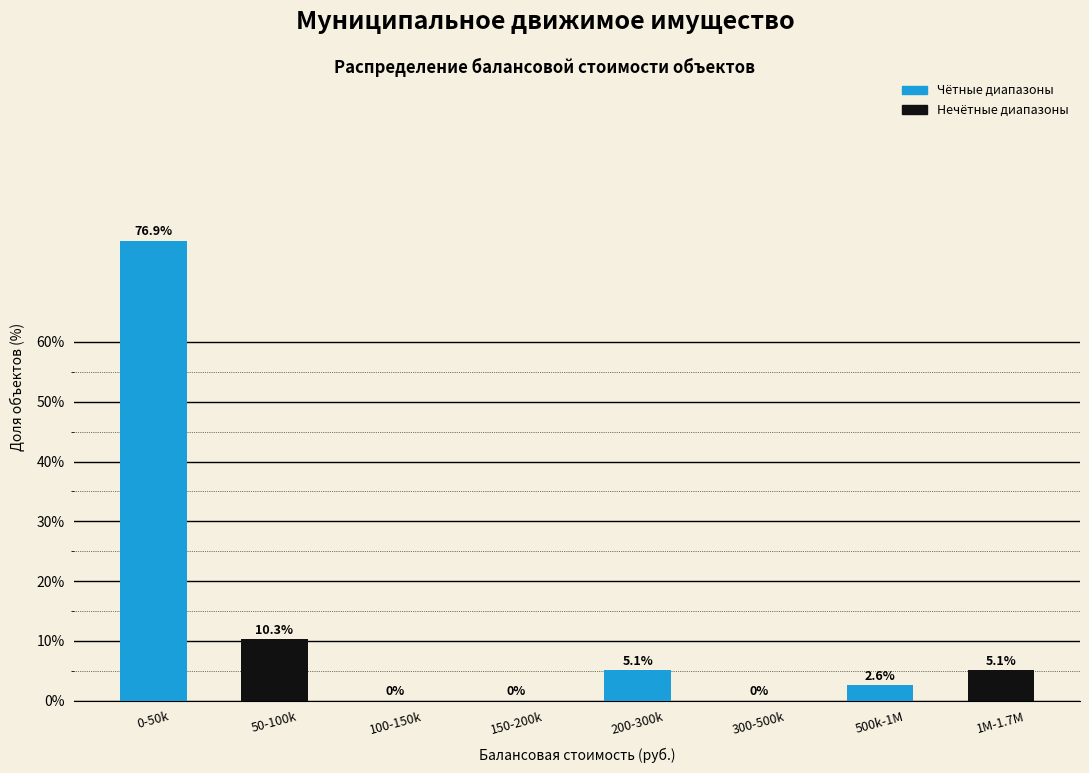

What is the maximum value shown in the chart?

76.9